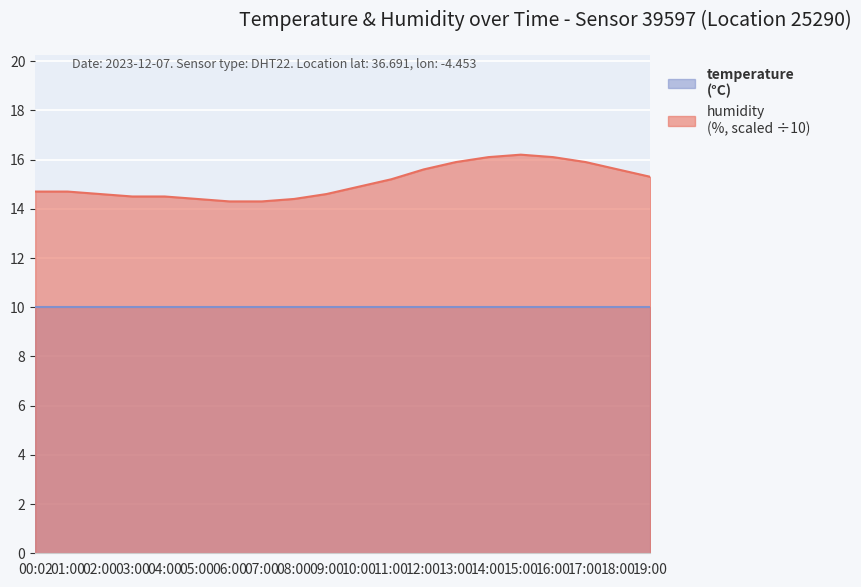

What is the minimum value shown in the chart?

10.0